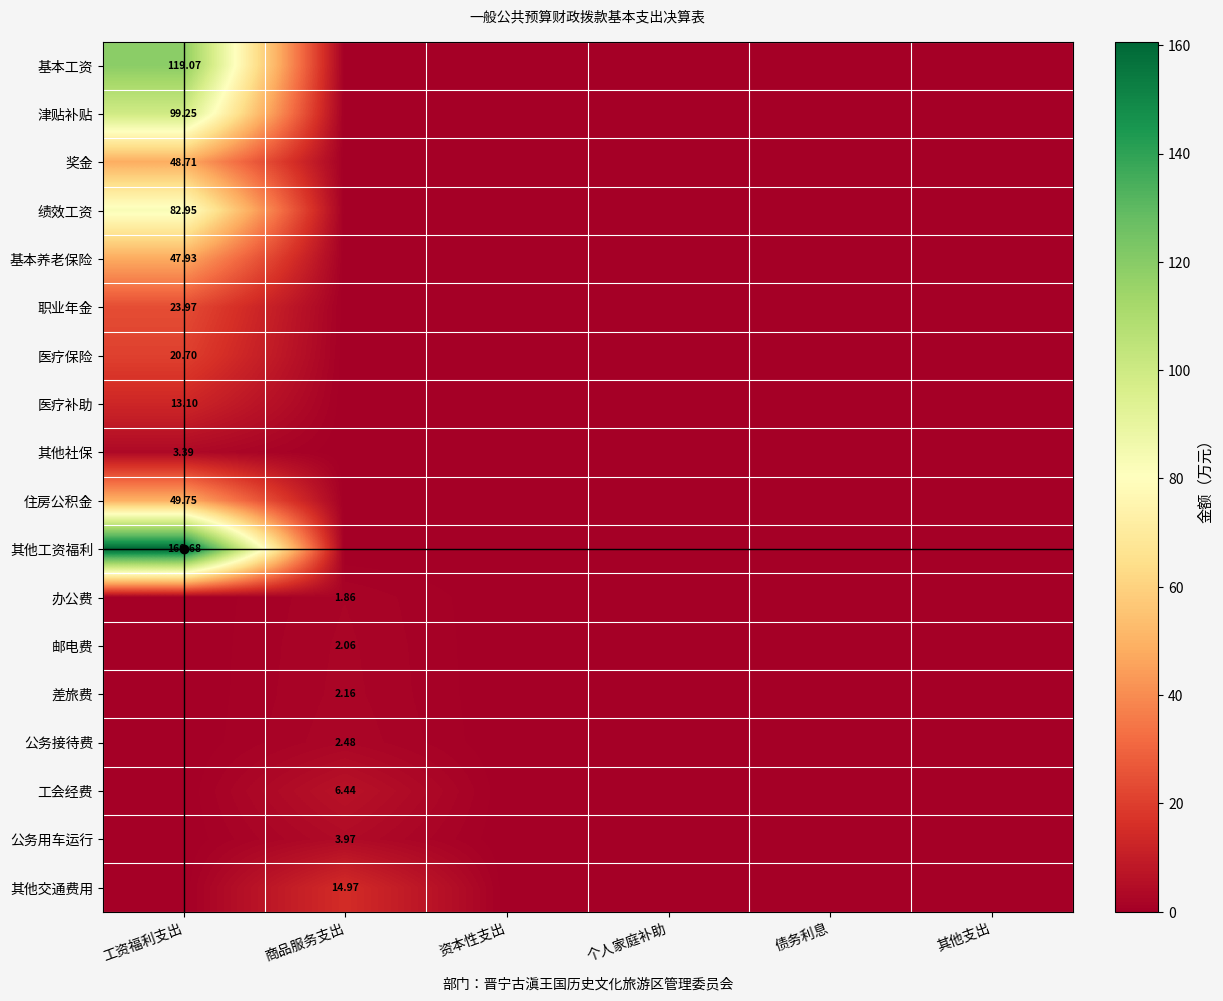

Rank the categories by 邮电费 value from highest to lowest.

商品服务支出, 工资福利支出, 资本性支出, 个人家庭补助, 债务利息, 其他支出